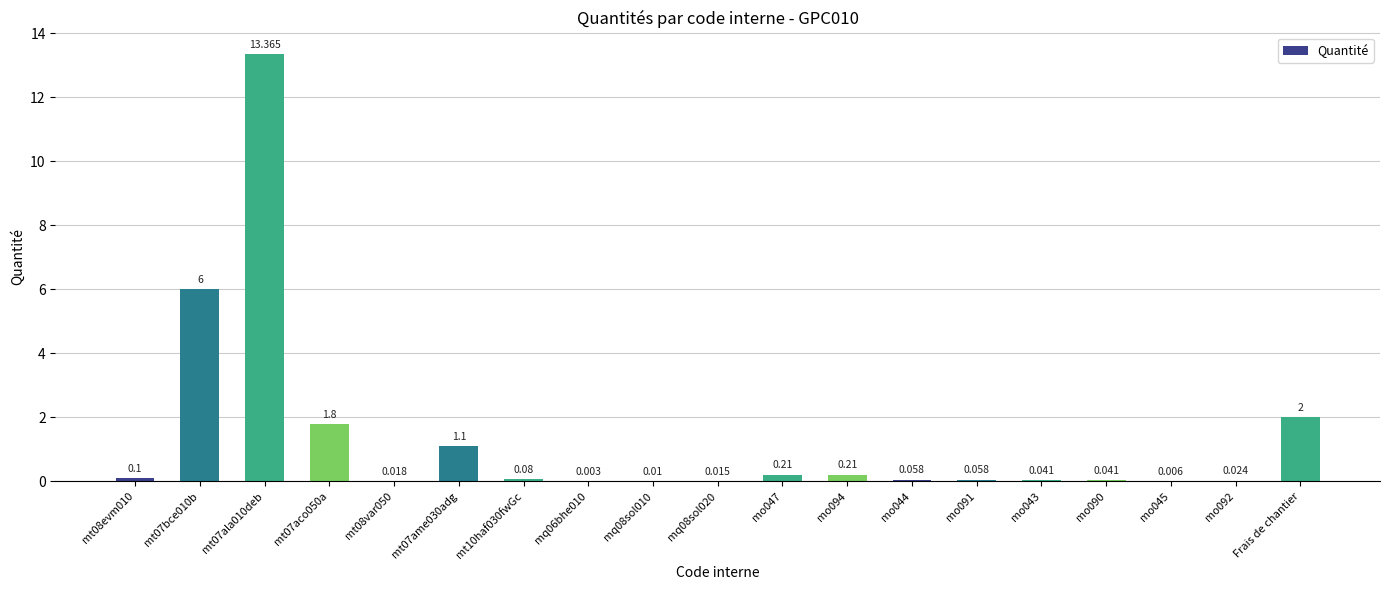

At which category does the chart reach its minimum across all series?

mq06bhe010